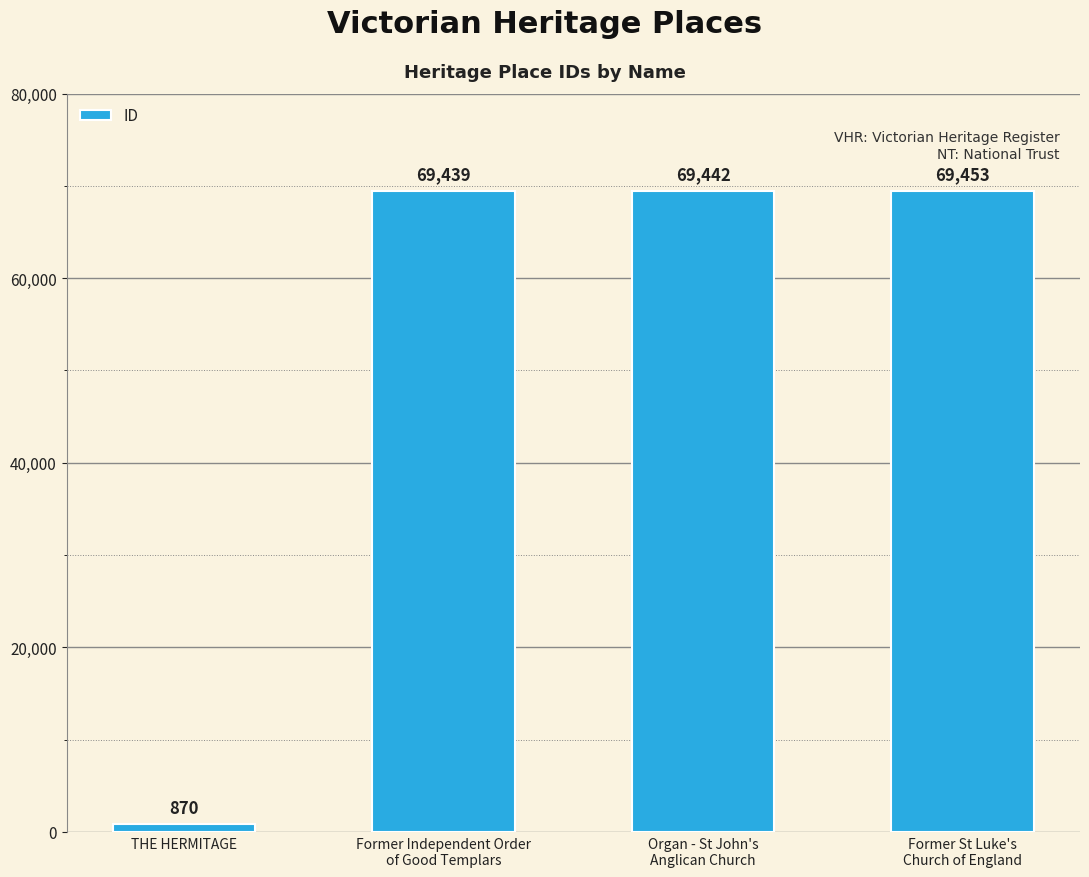

Rank the categories by value from lowest to highest.

THE HERMITAGE, Former Independent Order
of Good Templars, Organ - St John's
Anglican Church, Former St Luke's
Church of England